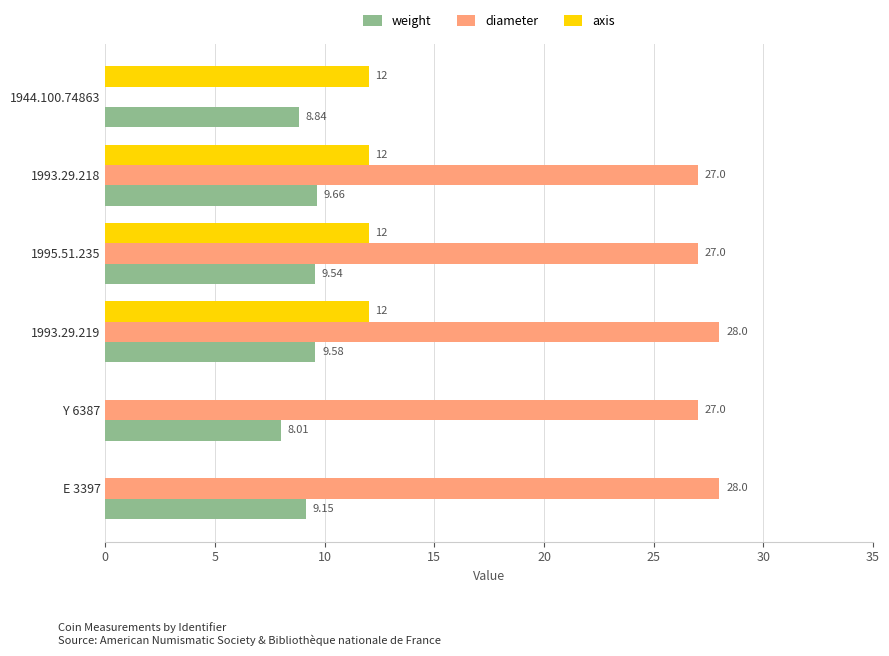

Between 1993.29.218 and Y 6387, which series saw the biggest shift?

axis